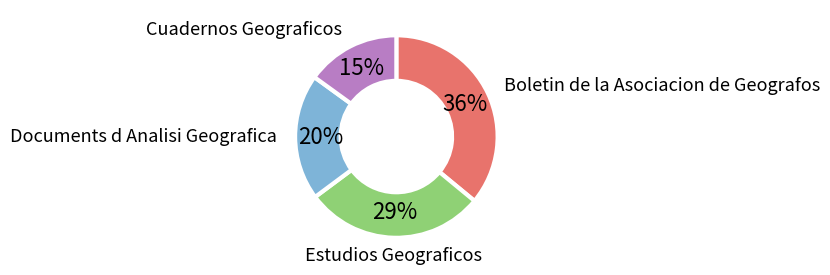

To the nearest percent, what is the difference between the largest and smallest slice percentages?

21%